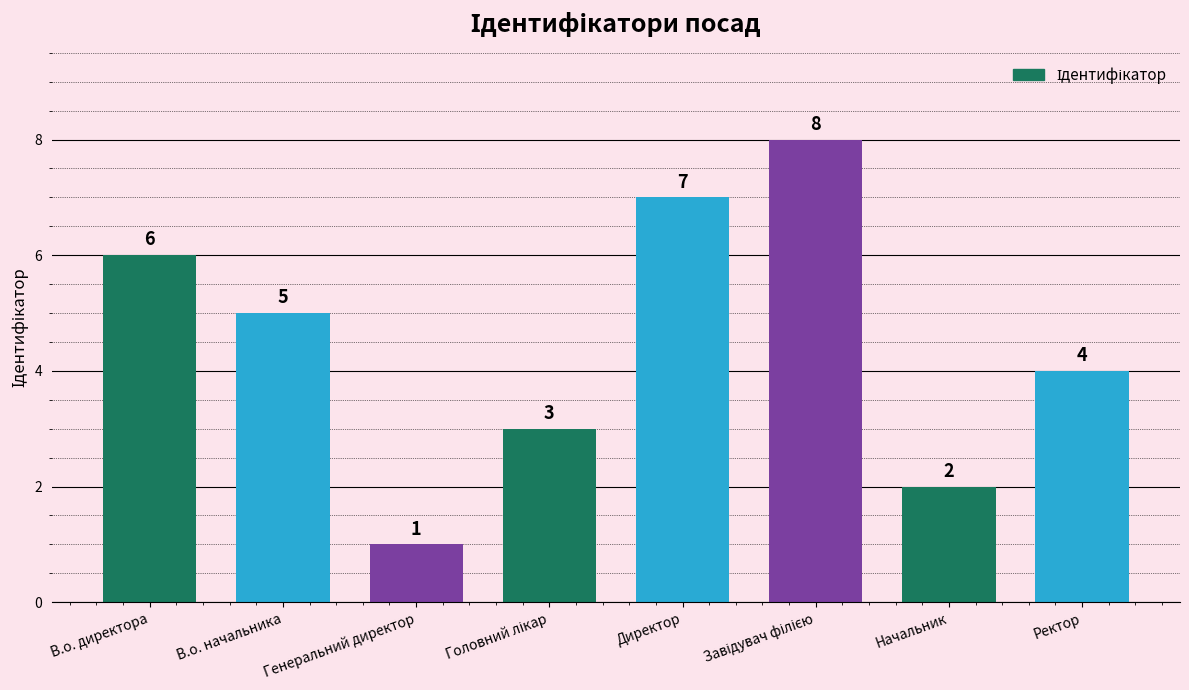

Does the chart contain any negative values?

No